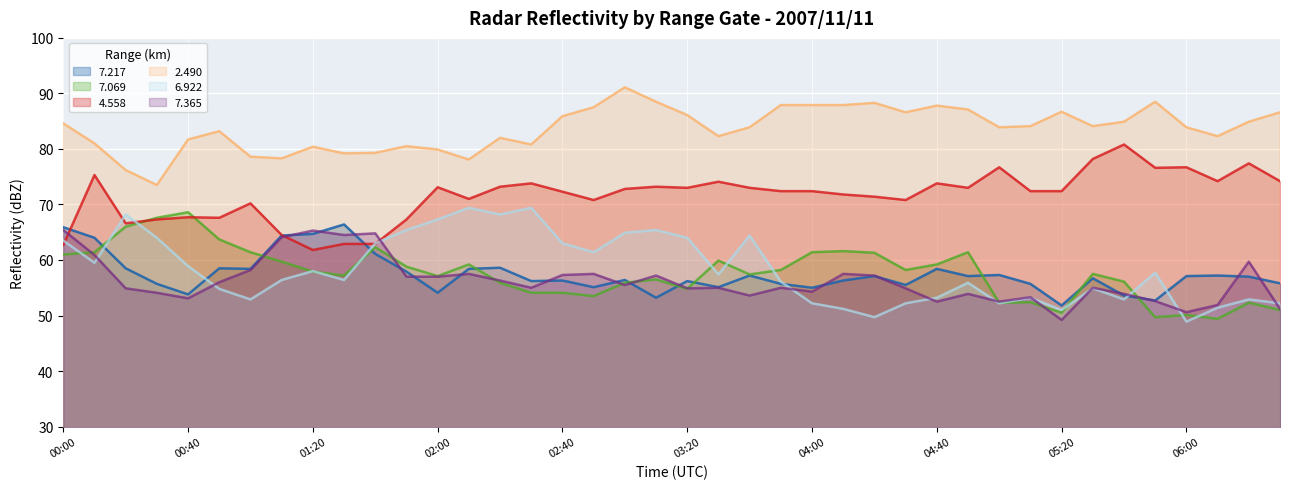

Where is the first local minimum for   2.490?

00:30